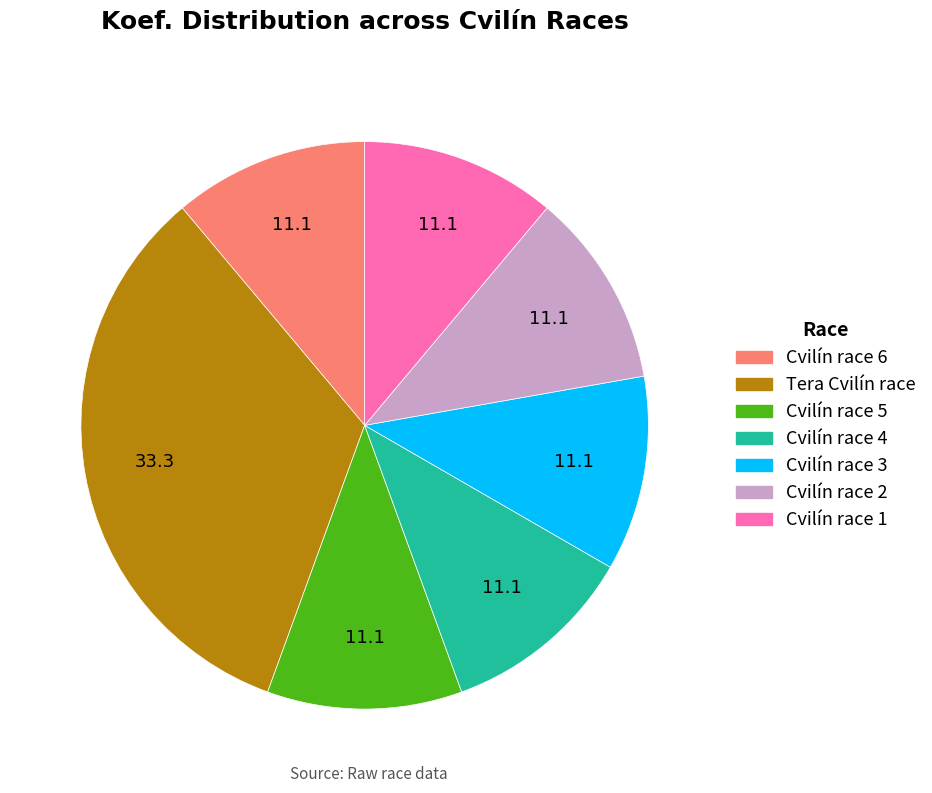

Is there any slice that represents more than half of the pie?

No